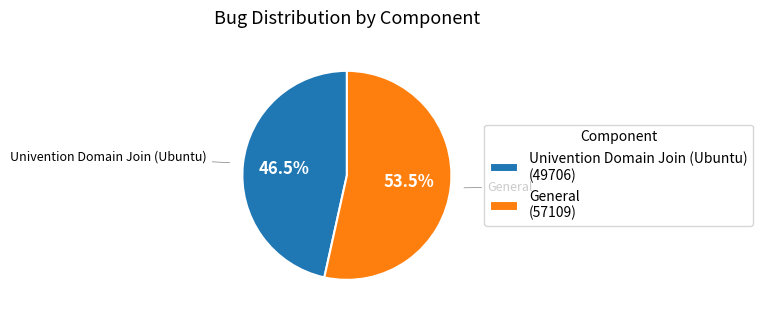

Does any single category account for the majority?

Yes